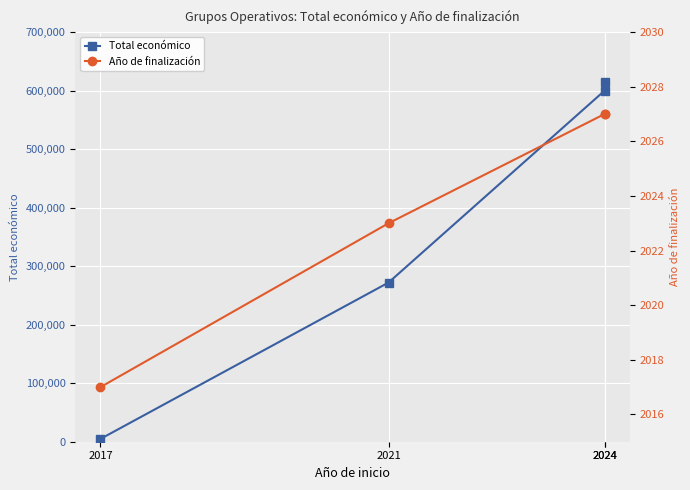

Where is Total económico nearest to the value 310107?

2021